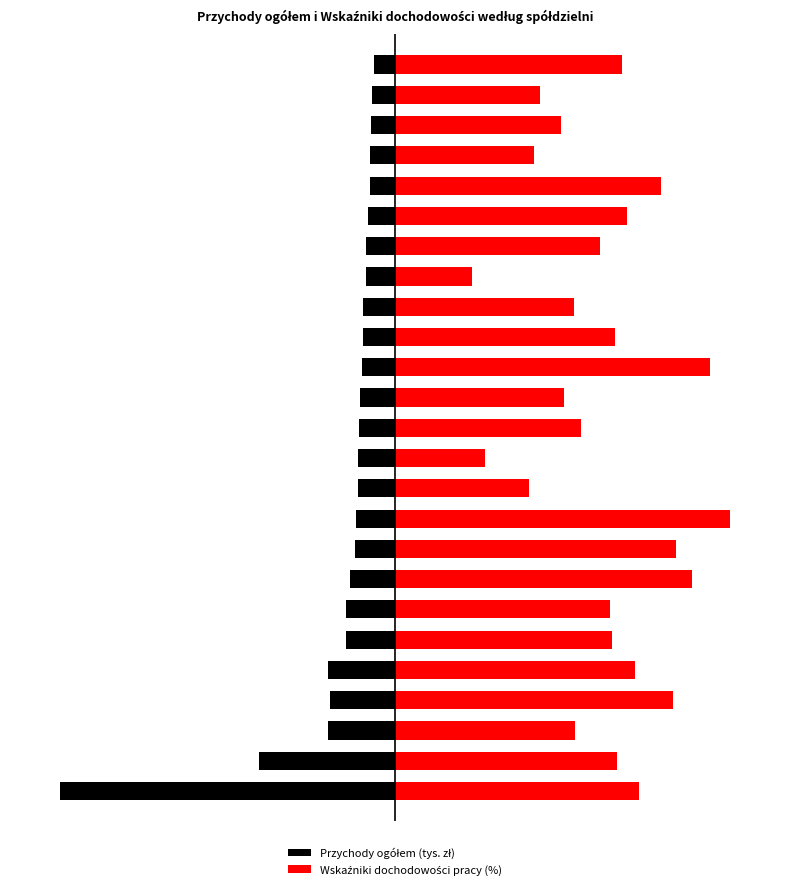

What is the highest value of the Wskaźniki dochodowości pracy (%) series?

100.0